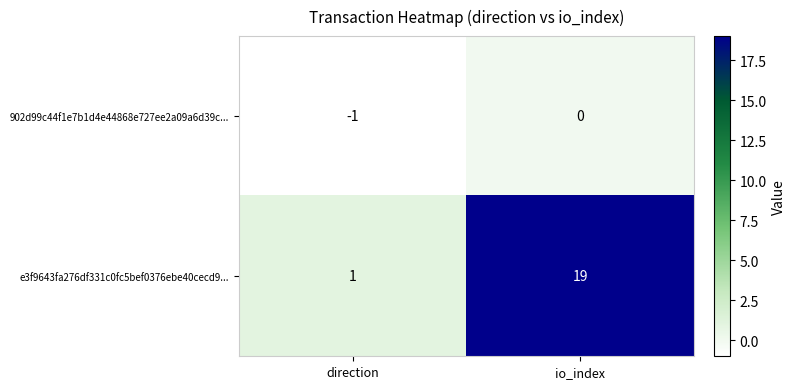

At which category does the chart reach its minimum across all series?

direction